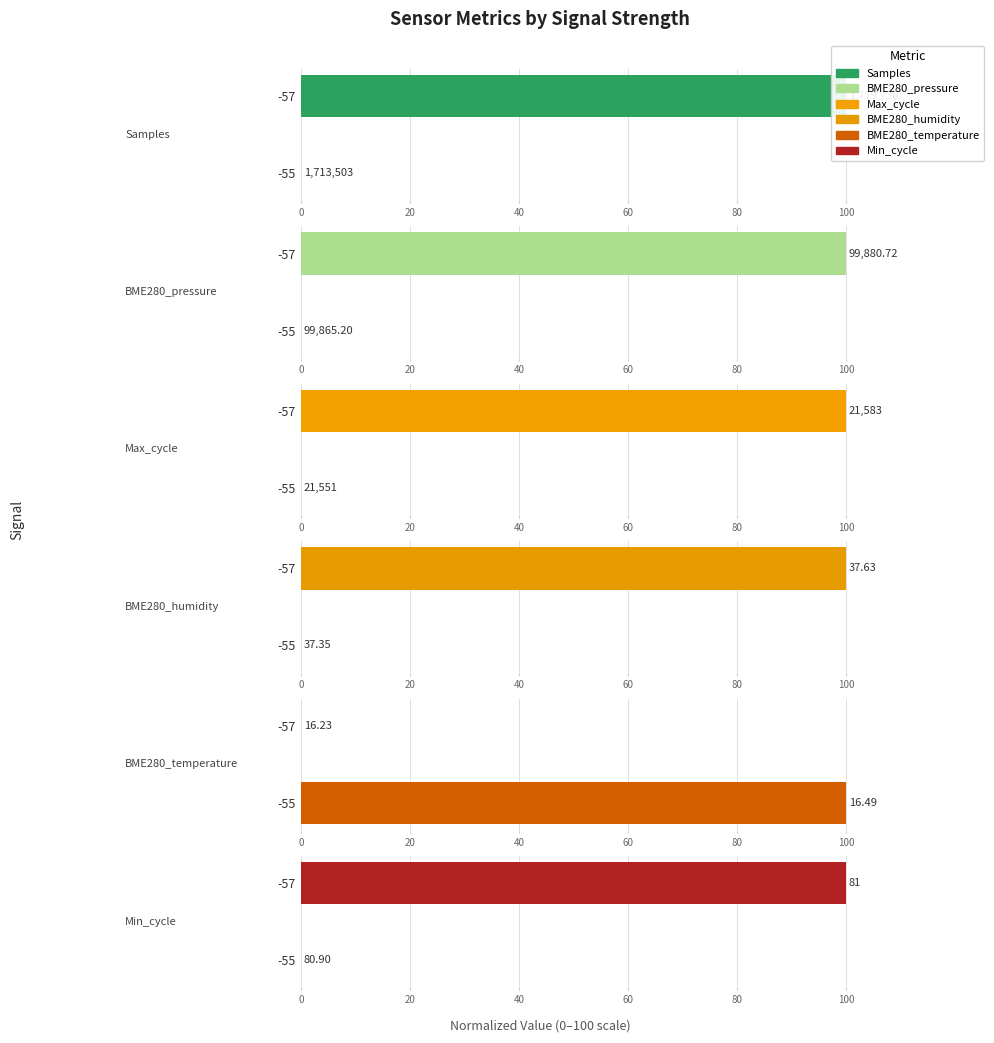

Count the number of data series in this chart.

6